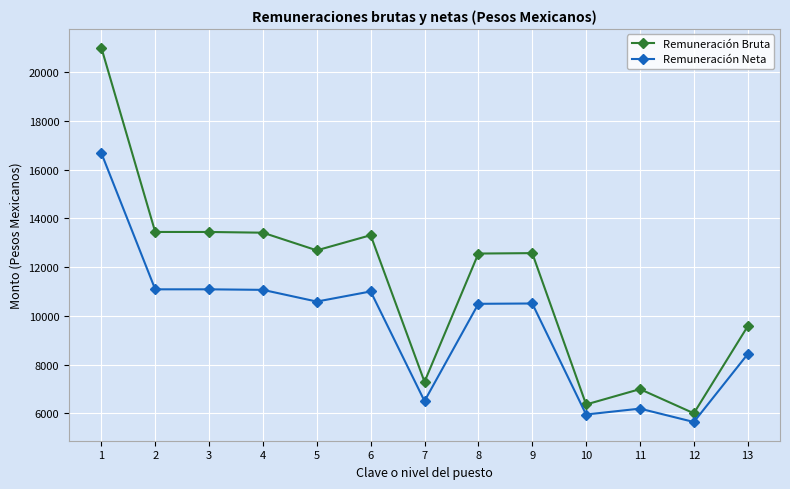

At which label does Remuneración Neta first exceed 10509?

1